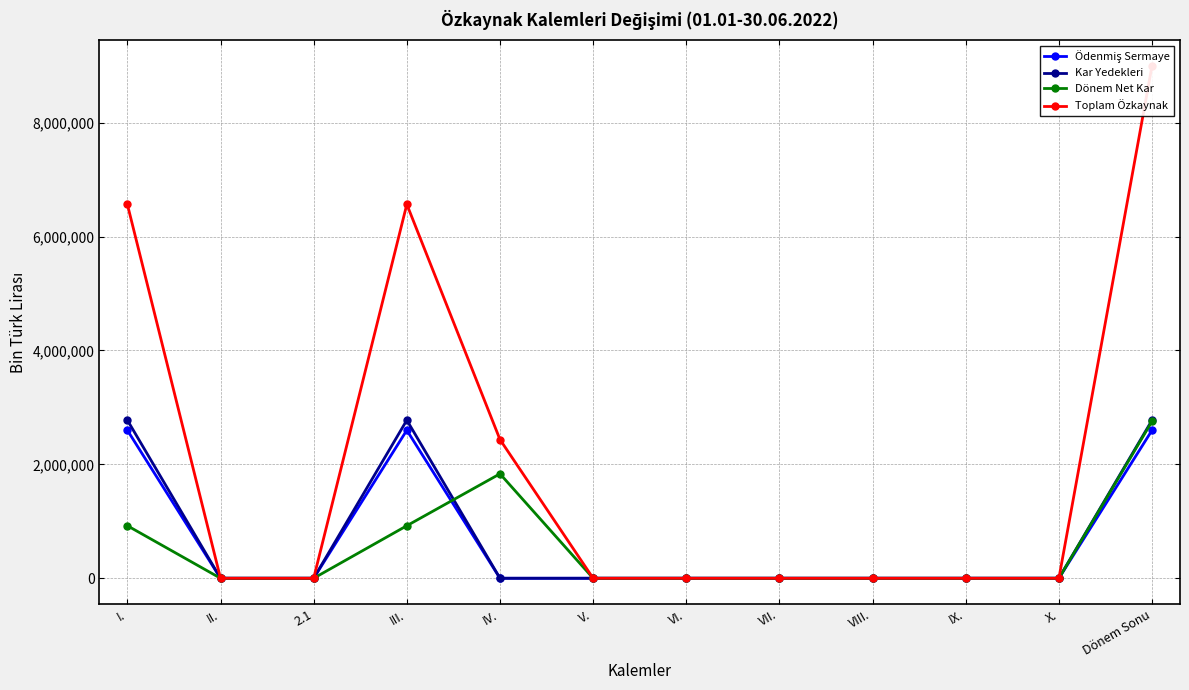

Which series changed the most between II. and V.?

Ödenmiş Sermaye